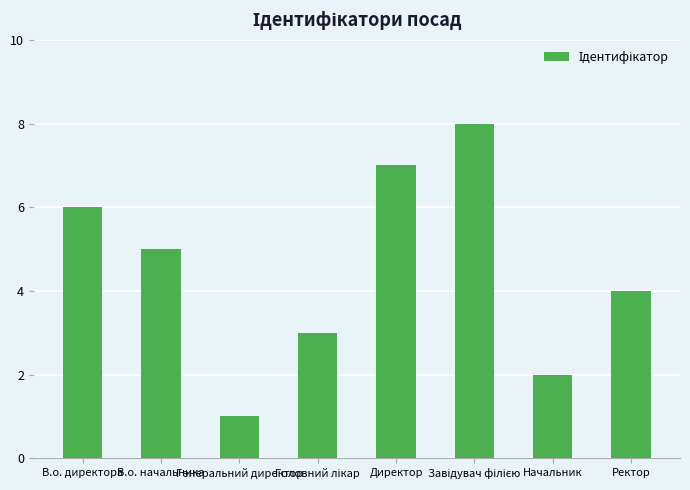

Which label corresponds to the smallest value in the chart?

Генеральний директор